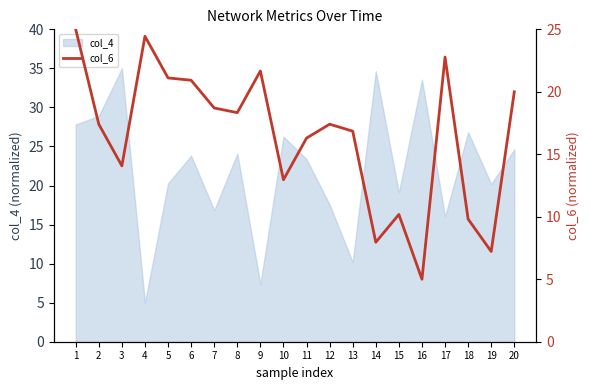

The value at 4 is 38.0. True or false?

False